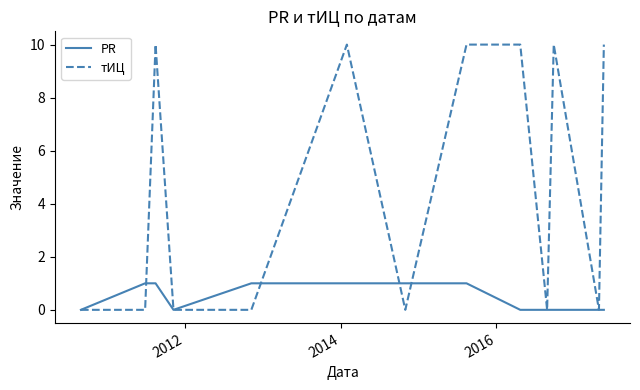

What is the sum of all PR values?

6